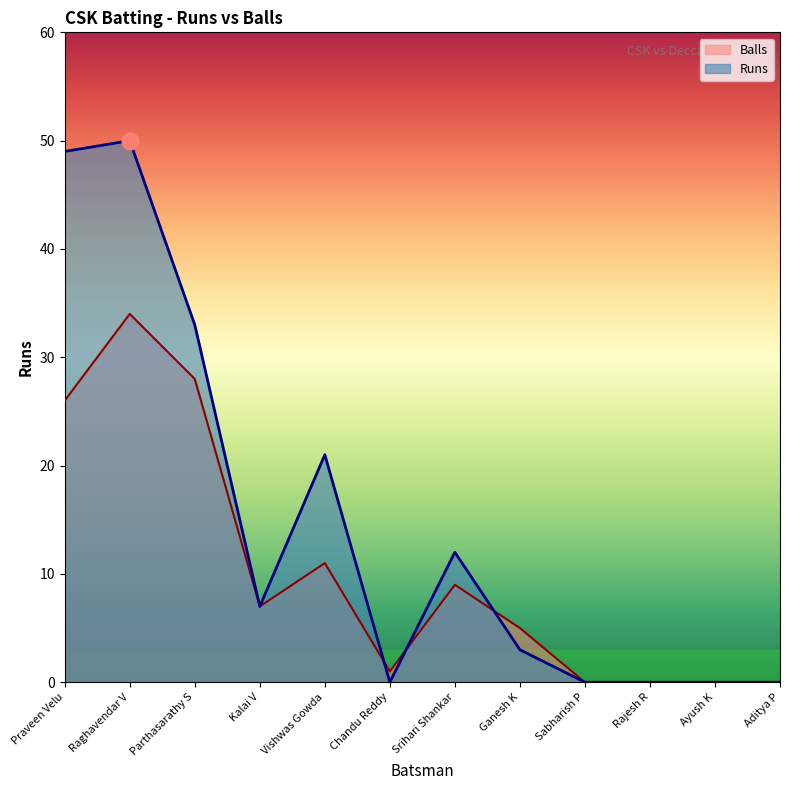

How many data points does each series have?

12